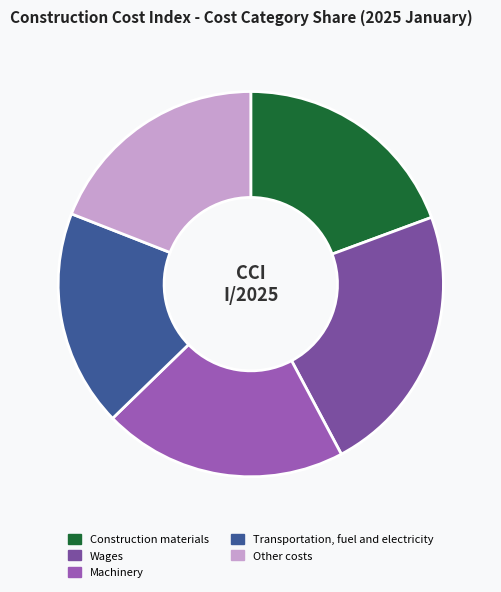

Which has a higher value, Transportation, fuel and electricity or Construction materials?

Construction materials